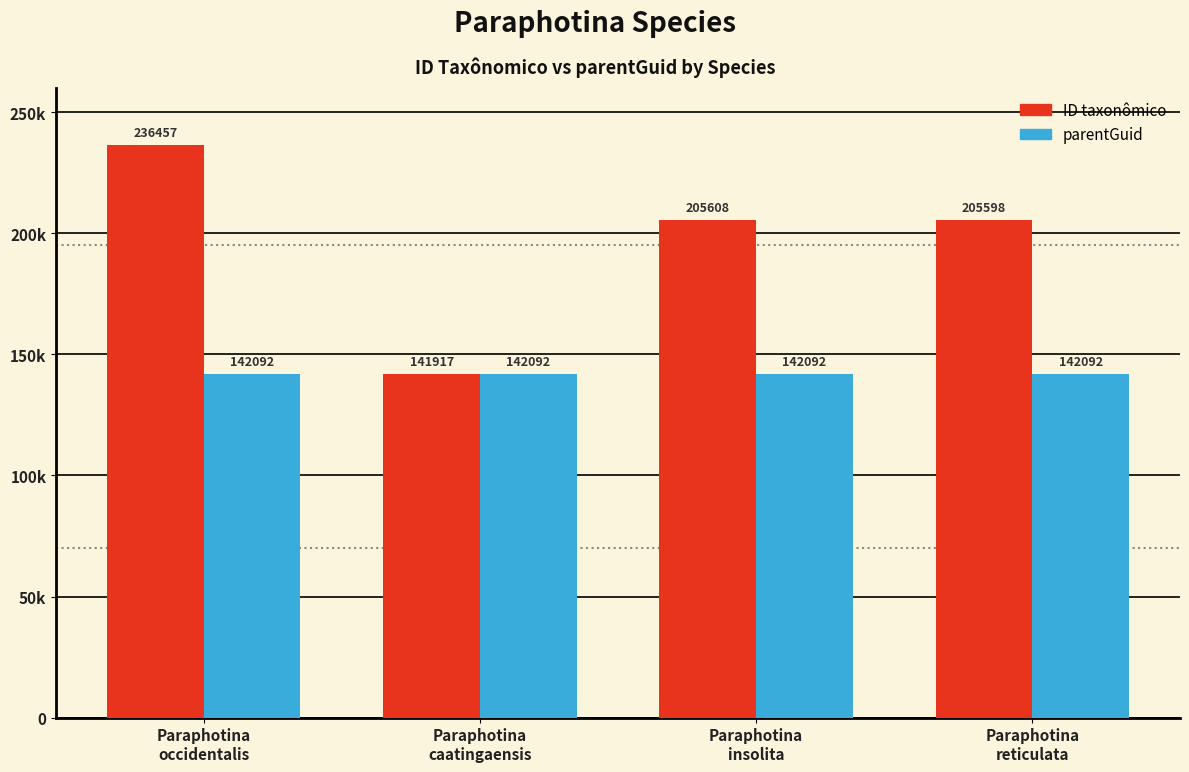

Are the bars horizontal?

No